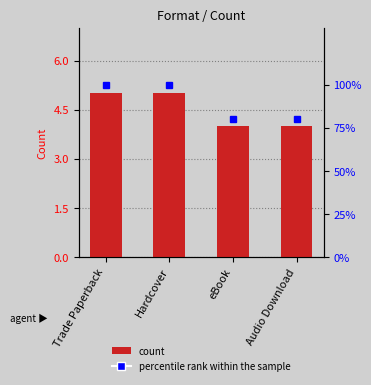

What is the difference between the percentile rank within the sample values at Trade Paperback and eBook?

20